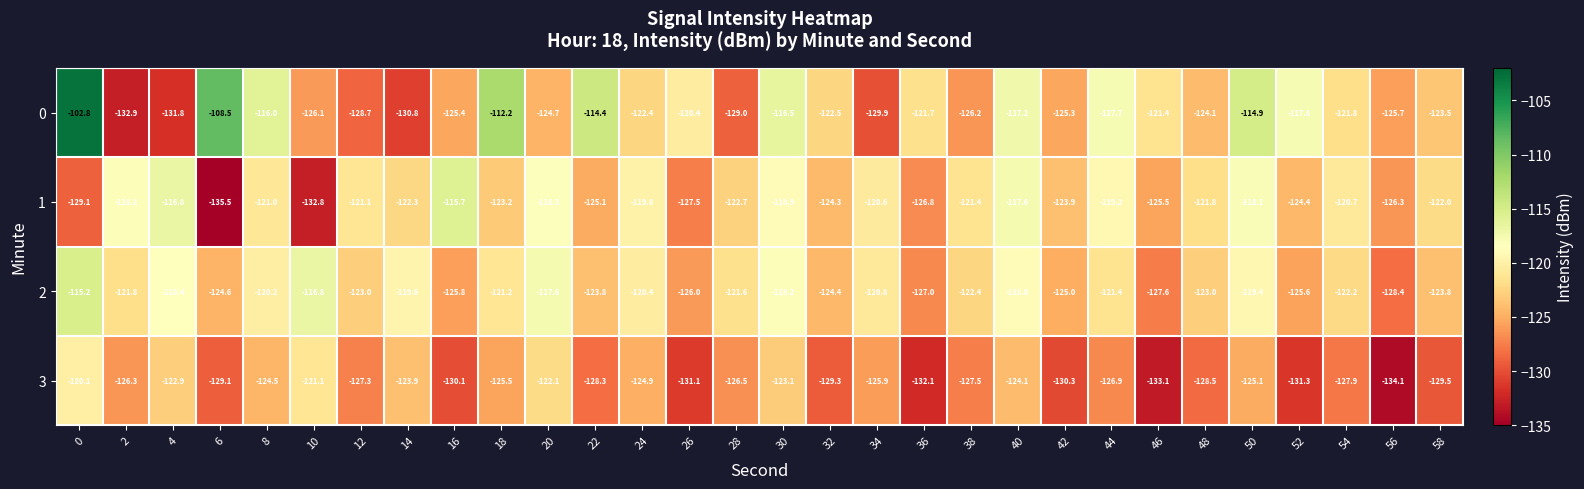

Where is 3 nearest to the value -127?

44